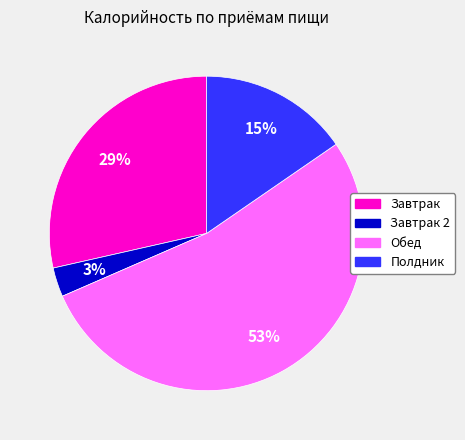

To the nearest percent, what is the difference between the largest and smallest slice percentages?

50%